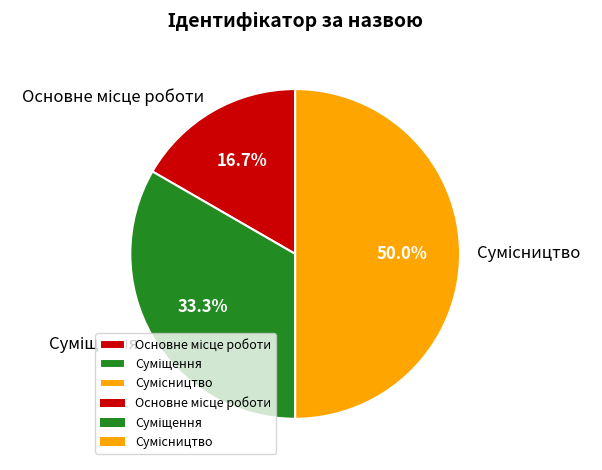

To the nearest percent, what is the combined percentage of Сумісництво and Основне місце роботи?

67%